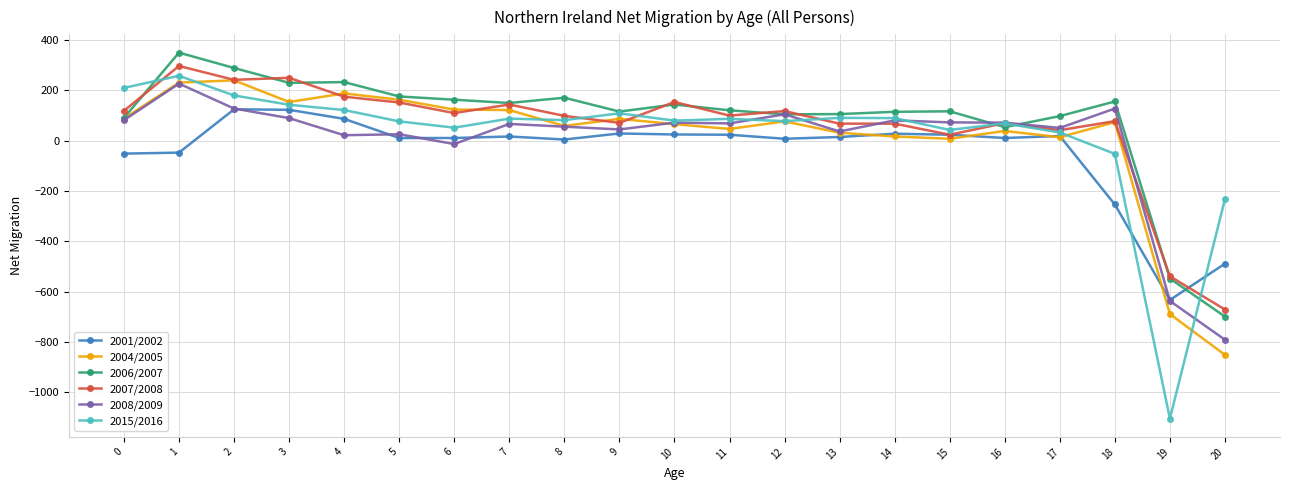

The value of 2004/2005 at 11 is 46. True or false?

True